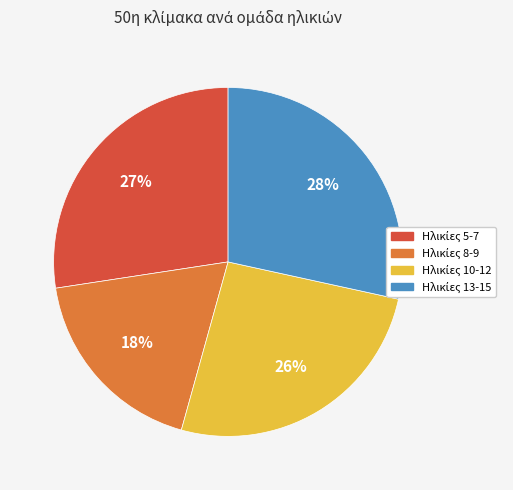

Does any single category account for the majority?

No